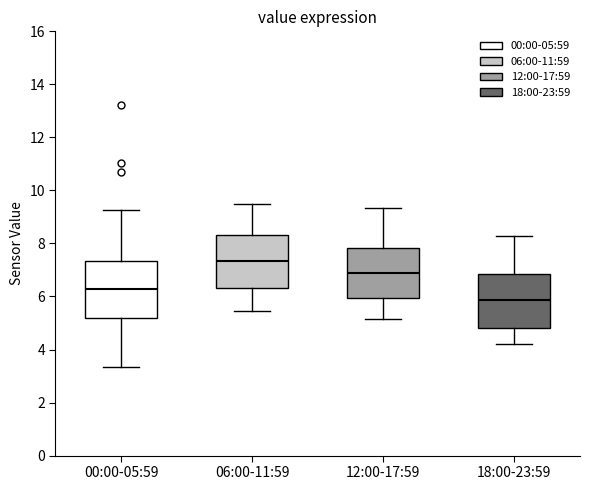

Where does the lower whisker of the box for 00:00-05:59 end on the y-axis? The values are not printed on the chart, so give them approximately, as read against the axis.

3.4